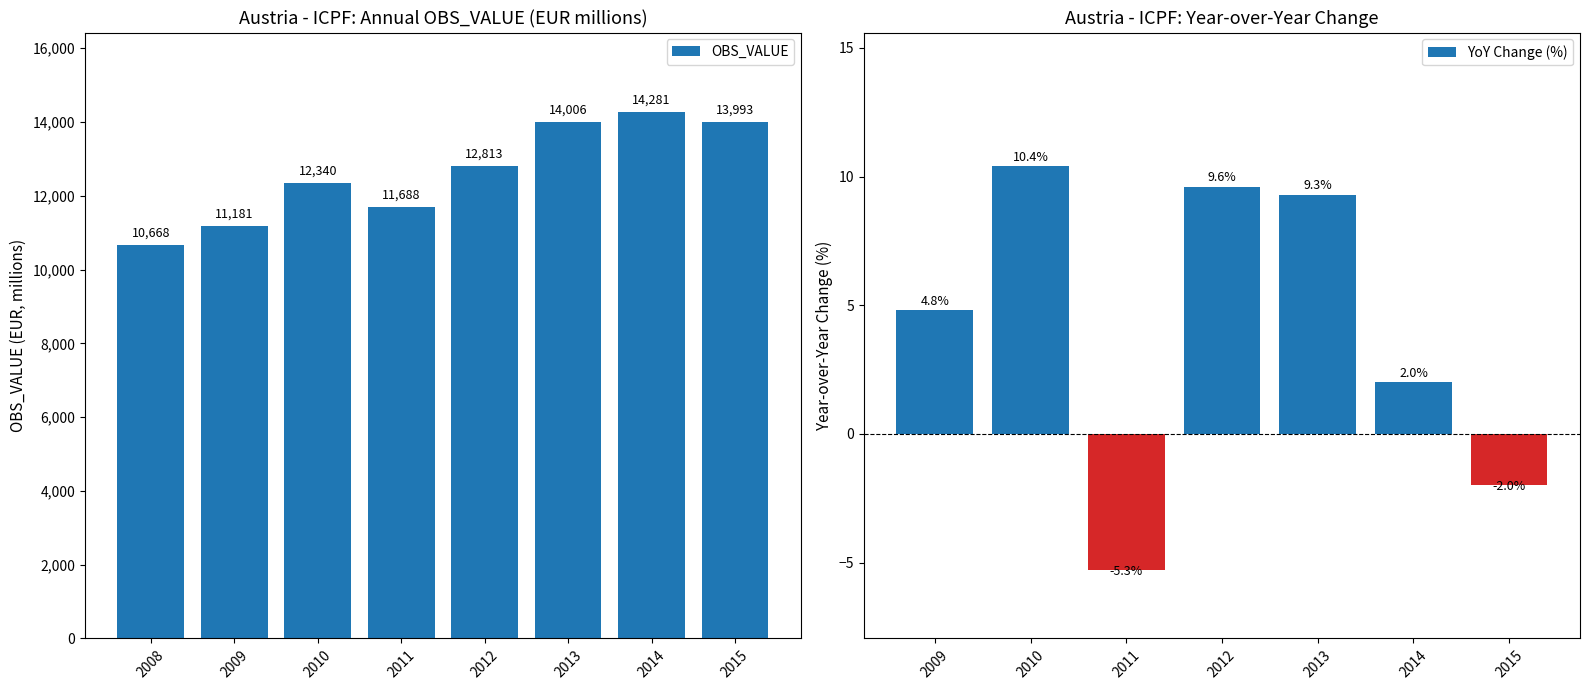

The chart shows a value of 11181 at 2009. True or false?

True